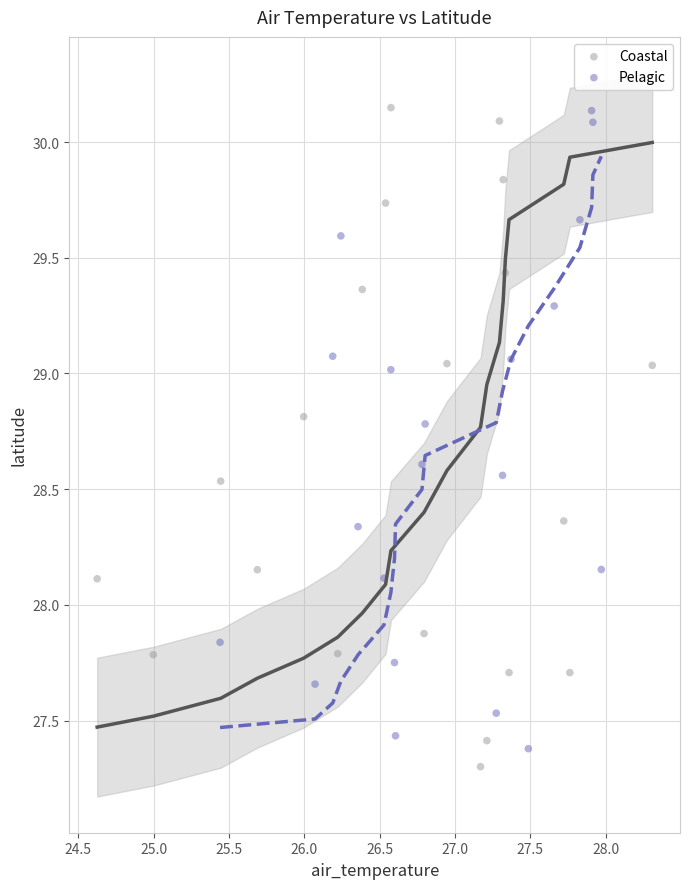

What are all the series names shown in the legend?

Coastal, Pelagic